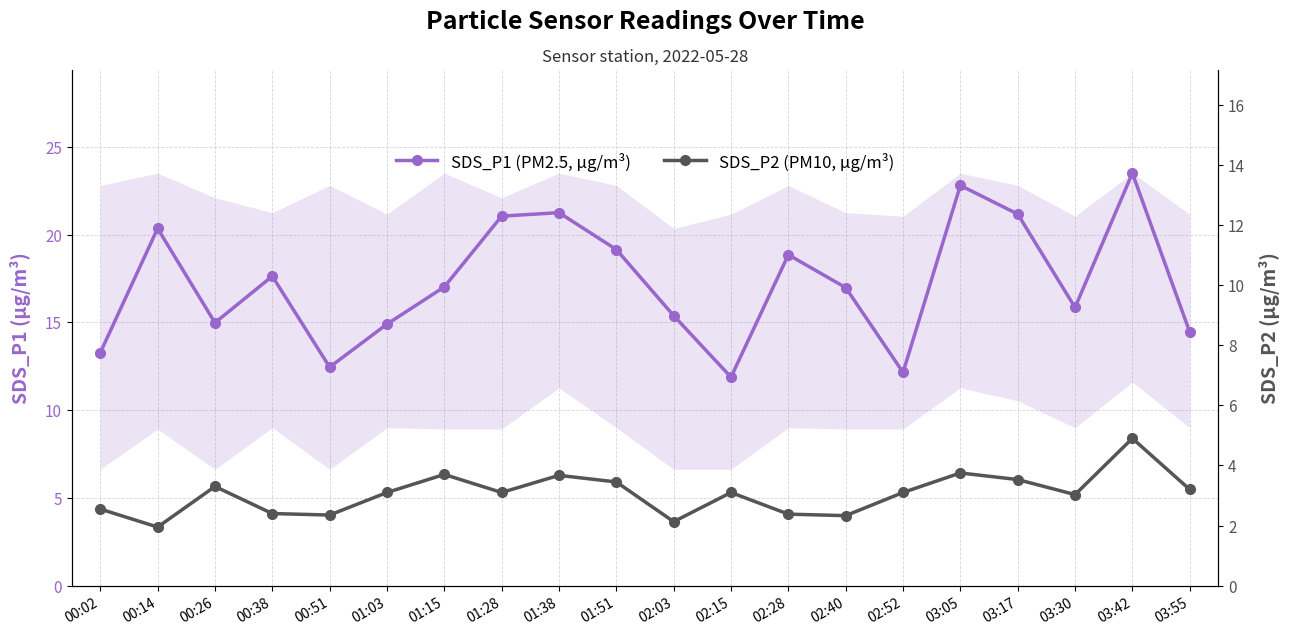

Reading left to right, extract all data points from this chart.

SDS_P1 (PM2.5, µg/m³): 00:02=13.3	00:14=20.4	00:26=15.0	00:38=17.6	00:51=12.4	01:03=14.9	01:15=17.0	01:28=21.1	01:38=21.2	01:51=19.1	02:03=15.4	02:15=11.9	02:28=18.9	02:40=17.0	02:52=12.2	03:05=22.8	03:17=21.2	03:30=15.8	03:42=23.5	03:55=14.4
SDS_P2 (PM10, µg/m³): 00:02=2.5	00:14=1.9	00:26=3.3	00:38=2.4	00:51=2.4	01:03=3.1	01:15=3.7	01:28=3.1	01:38=3.7	01:51=3.5	02:03=2.1	02:15=3.1	02:28=2.4	02:40=2.3	02:52=3.1	03:05=3.8	03:17=3.5	03:30=3.0	03:42=4.9	03:55=3.2